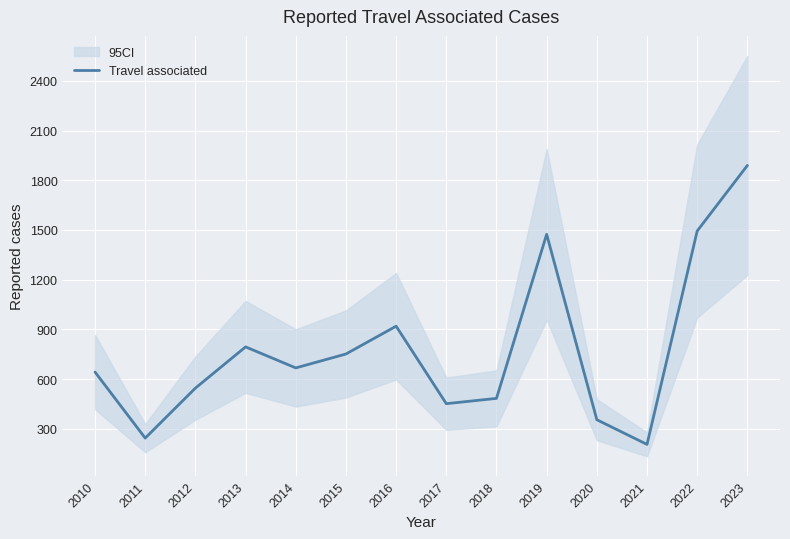

What is the average value?

779